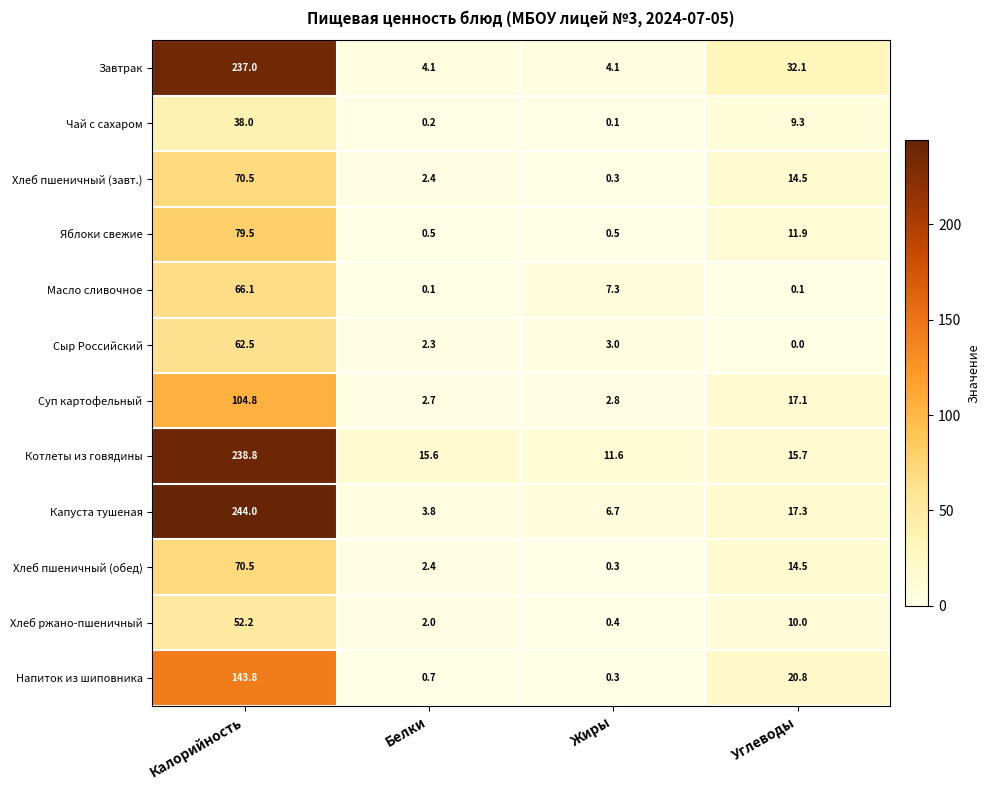

At which label does Капуста тушеная reach its minimum?

Белки